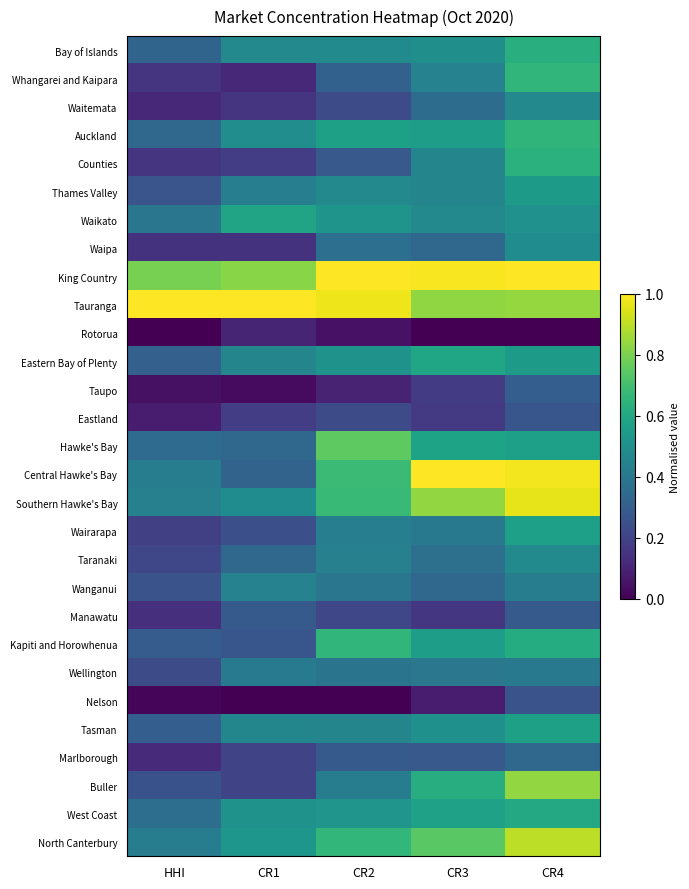

Reading left to right, what are all the values shown in this chart?

Bay of Islands: HHI=0.3	CR1=0.5	CR2=0.5	CR3=0.5	CR4=0.6
Whangarei and Kaipara: HHI=0.2	CR1=0.1	CR2=0.3	CR3=0.4	CR4=0.7
Waitemata: HHI=0.1	CR1=0.2	CR2=0.2	CR3=0.4	CR4=0.5
Auckland: HHI=0.3	CR1=0.5	CR2=0.6	CR3=0.6	CR4=0.7
Counties: HHI=0.2	CR1=0.2	CR2=0.3	CR3=0.5	CR4=0.6
Thames Valley: HHI=0.3	CR1=0.4	CR2=0.5	CR3=0.5	CR4=0.5
Waikato: HHI=0.4	CR1=0.6	CR2=0.5	CR3=0.5	CR4=0.5
Waipa: HHI=0.1	CR1=0.1	CR2=0.4	CR3=0.3	CR4=0.5
King Country: HHI=0.8	CR1=0.8	CR2=1.0	CR3=1.0	CR4=1.0
Tauranga: HHI=1.0	CR1=1.0	CR2=1.0	CR3=0.8	CR4=0.8
Rotorua: HHI=0.0	CR1=0.1	CR2=0.0	CR3=0.0	CR4=0.0
Eastern Bay of Plenty: HHI=0.3	CR1=0.5	CR2=0.5	CR3=0.6	CR4=0.5
Taupo: HHI=0.0	CR1=0.0	CR2=0.1	CR3=0.2	CR4=0.3
Eastland: HHI=0.1	CR1=0.2	CR2=0.2	CR3=0.2	CR4=0.3
Hawke's Bay: HHI=0.3	CR1=0.3	CR2=0.8	CR3=0.6	CR4=0.6
Central Hawke's Bay: HHI=0.4	CR1=0.3	CR2=0.7	CR3=1.0	CR4=1.0
Southern Hawke's Bay: HHI=0.4	CR1=0.5	CR2=0.7	CR3=0.8	CR4=1.0
Wairarapa: HHI=0.2	CR1=0.2	CR2=0.4	CR3=0.4	CR4=0.6
Taranaki: HHI=0.2	CR1=0.3	CR2=0.4	CR3=0.4	CR4=0.5
Wanganui: HHI=0.3	CR1=0.4	CR2=0.4	CR3=0.3	CR4=0.4
Manawatu: HHI=0.1	CR1=0.3	CR2=0.2	CR3=0.2	CR4=0.3
Kapiti and Horowhenua: HHI=0.3	CR1=0.3	CR2=0.7	CR3=0.6	CR4=0.6
Wellington: HHI=0.2	CR1=0.4	CR2=0.4	CR3=0.4	CR4=0.4
Nelson: HHI=0.0	CR1=0.0	CR2=0.0	CR3=0.1	CR4=0.3
Tasman: HHI=0.3	CR1=0.5	CR2=0.5	CR3=0.5	CR4=0.6
Marlborough: HHI=0.1	CR1=0.2	CR2=0.3	CR3=0.3	CR4=0.3
Buller: HHI=0.3	CR1=0.2	CR2=0.4	CR3=0.6	CR4=0.8
West Coast: HHI=0.4	CR1=0.5	CR2=0.5	CR3=0.6	CR4=0.6
North Canterbury: HHI=0.4	CR1=0.5	CR2=0.7	CR3=0.7	CR4=0.9